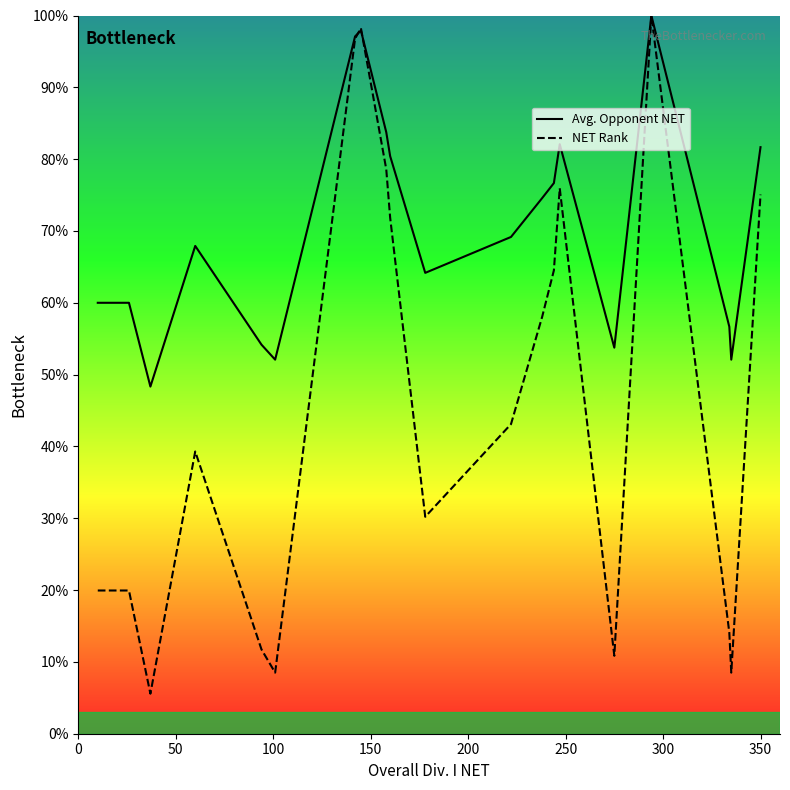

Which series has the largest total across all categories?

Avg. Opponent NET